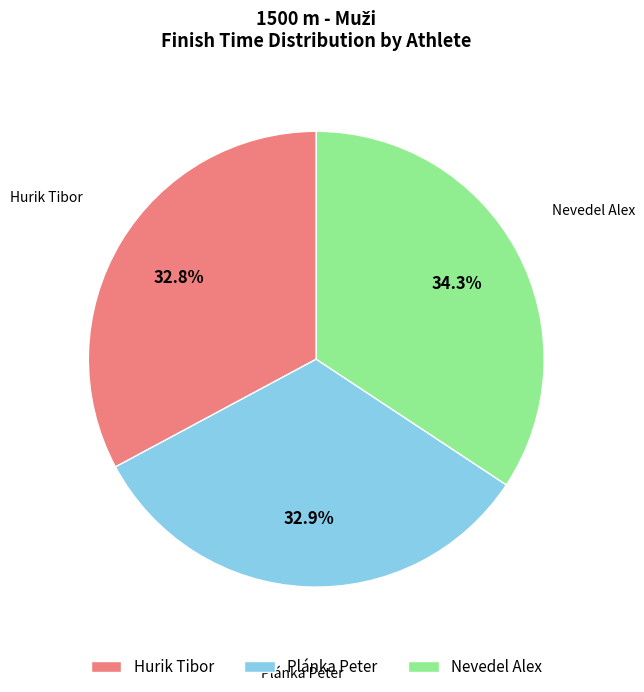

How many segments does this pie chart have?

3